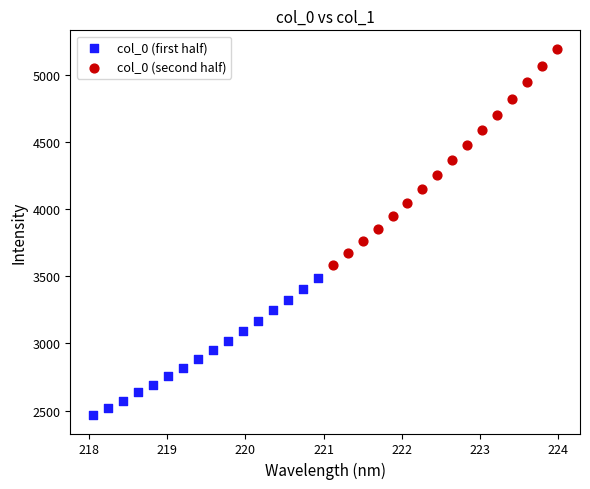

Which series contains the lowest Y value?

col_0 (first half)